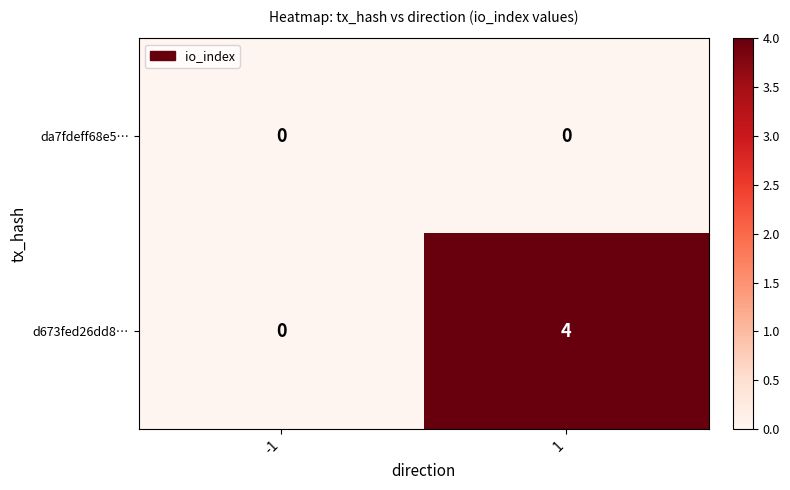

Reading left to right, list all the values displayed in this chart.

da7fdeff68e5…: -1=0	1=0
d673fed26dd8…: -1=0	1=4